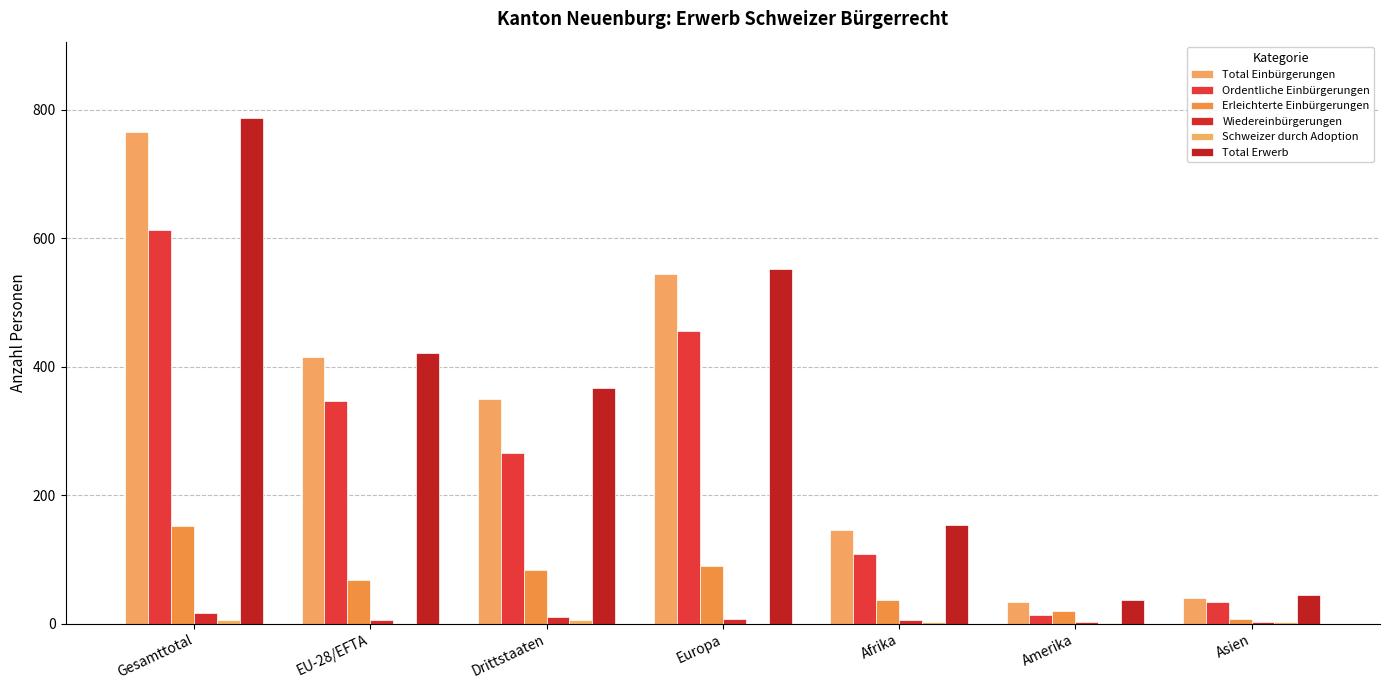

Which has a higher value, Gesamttotal or Afrika?

Gesamttotal